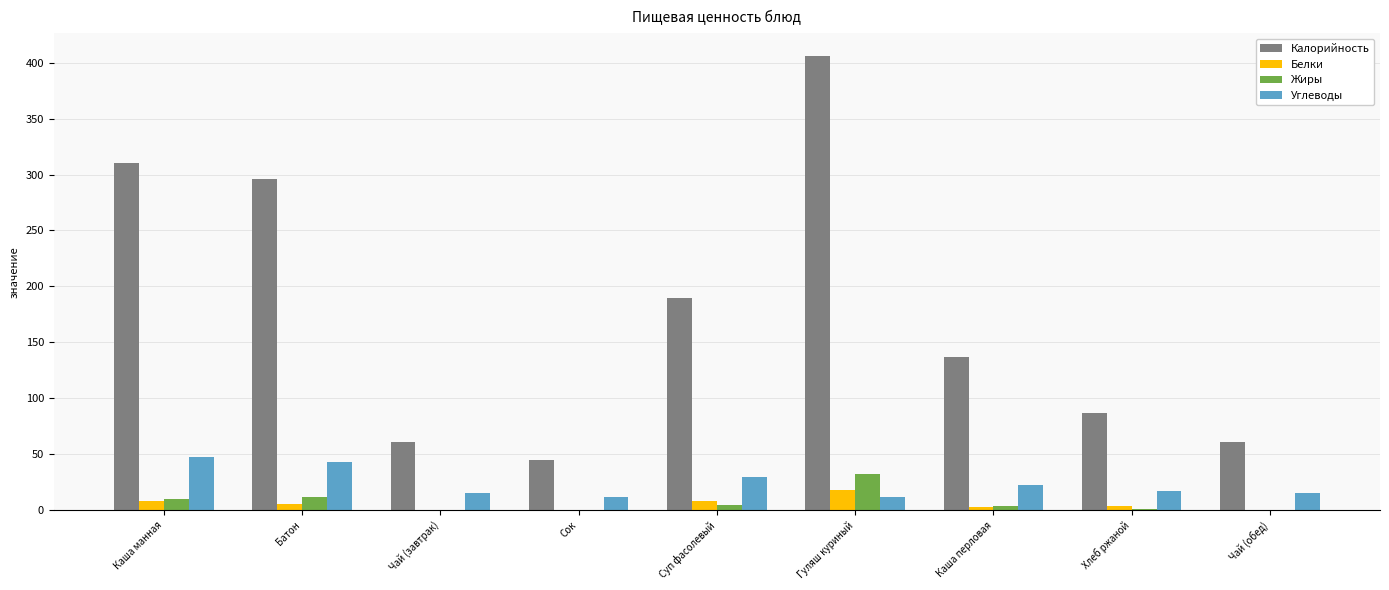

At which label is Калорийность closest to 225?

Суп фасолевый